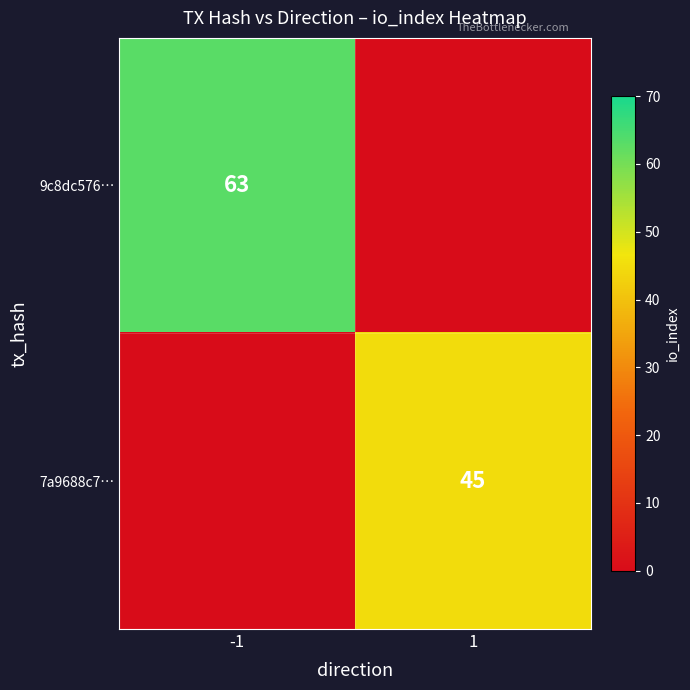

What is the total value across all series at 1?

45